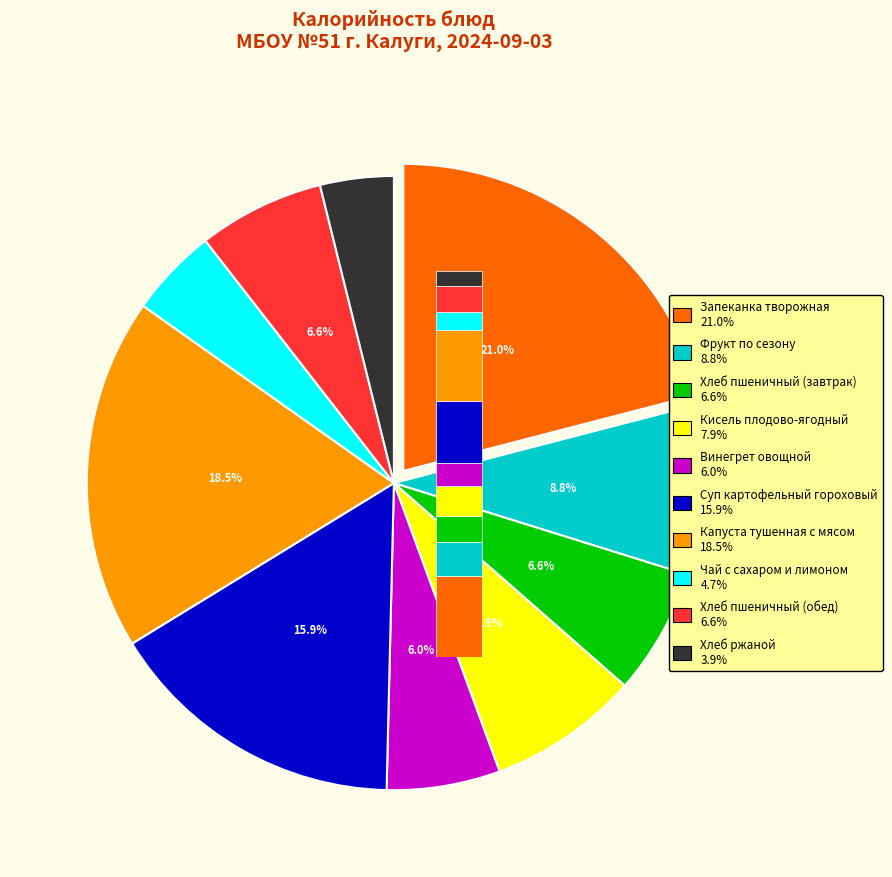

The Хлеб пшеничный (обед) slice represents 16% of the pie. True or false?

False